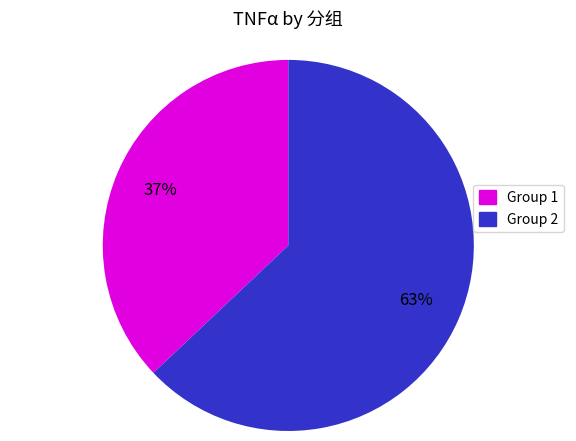

How many slices are in this pie chart?

2